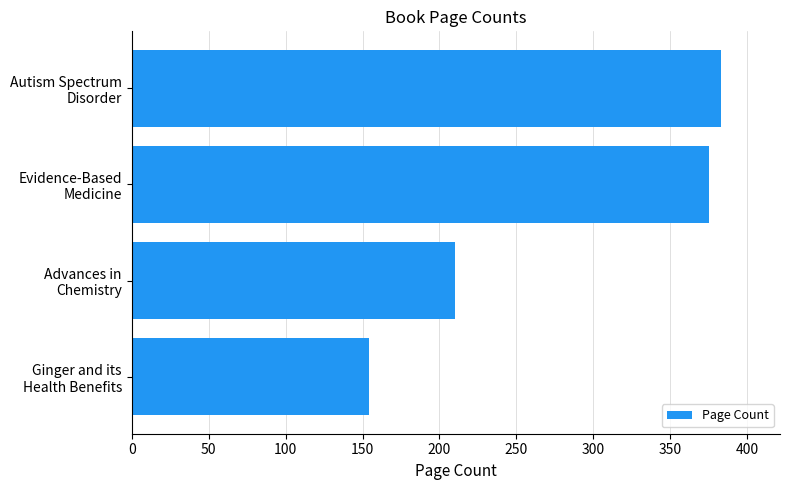

What is the greatest value displayed?

383